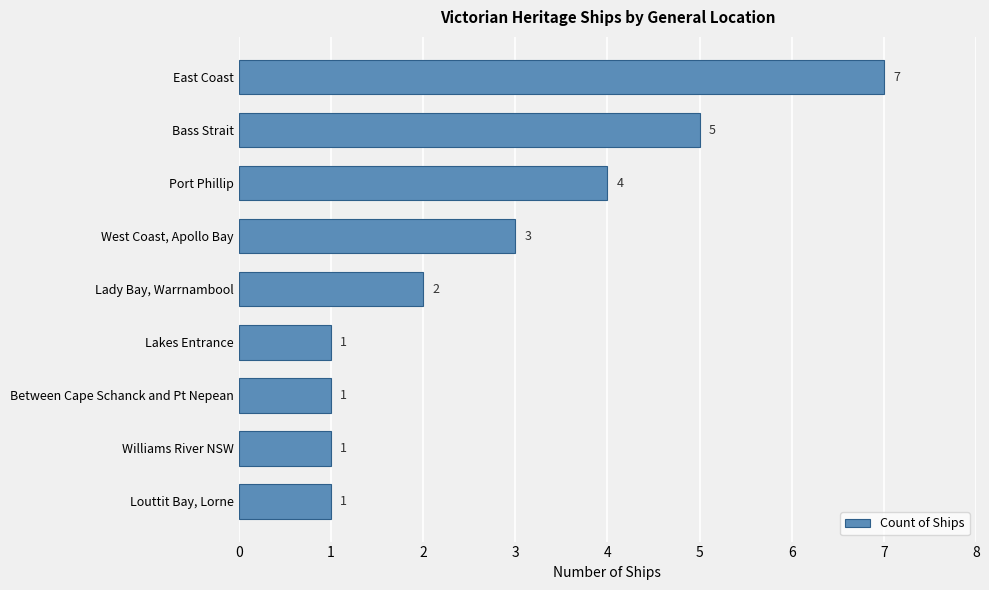

How many bars are there in total?

9